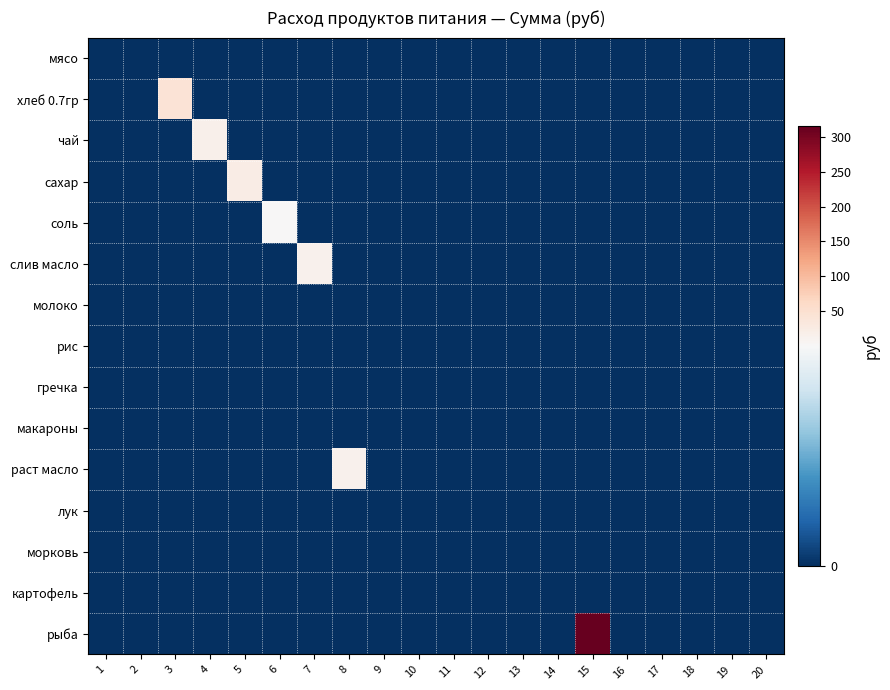

Reading left to right, extract all data points from this chart.

мясо: 1=0.0	2=0.0	3=0.0	4=0.0	5=0.0	6=0.0	7=0.0	8=0.0	9=0.0	10=0.0	11=0.0	12=0.0	13=0.0	14=0.0	15=0.0	16=0.0	17=0.0	18=0.0	19=0.0	20=0.0
хлеб 0.7гр: 1=0.0	2=0.0	3=42.9	4=0.0	5=0.0	6=0.0	7=0.0	8=0.0	9=0.0	10=0.0	11=0.0	12=0.0	13=0.0	14=0.0	15=0.0	16=0.0	17=0.0	18=0.0	19=0.0	20=0.0
чай: 1=0.0	2=0.0	3=0.0	4=15.0	5=0.0	6=0.0	7=0.0	8=0.0	9=0.0	10=0.0	11=0.0	12=0.0	13=0.0	14=0.0	15=0.0	16=0.0	17=0.0	18=0.0	19=0.0	20=0.0
сахар: 1=0.0	2=0.0	3=0.0	4=0.0	5=23.1	6=0.0	7=0.0	8=0.0	9=0.0	10=0.0	11=0.0	12=0.0	13=0.0	14=0.0	15=0.0	16=0.0	17=0.0	18=0.0	19=0.0	20=0.0
соль: 1=0.0	2=0.0	3=0.0	4=0.0	5=0.0	6=1.1	7=0.0	8=0.0	9=0.0	10=0.0	11=0.0	12=0.0	13=0.0	14=0.0	15=0.0	16=0.0	17=0.0	18=0.0	19=0.0	20=0.0
слив масло: 1=0.0	2=0.0	3=0.0	4=0.0	5=0.0	6=0.0	7=13.2	8=0.0	9=0.0	10=0.0	11=0.0	12=0.0	13=0.0	14=0.0	15=0.0	16=0.0	17=0.0	18=0.0	19=0.0	20=0.0
молоко: 1=0.0	2=0.0	3=0.0	4=0.0	5=0.0	6=0.0	7=0.0	8=0.0	9=0.0	10=0.0	11=0.0	12=0.0	13=0.0	14=0.0	15=0.0	16=0.0	17=0.0	18=0.0	19=0.0	20=0.0
рис: 1=0.0	2=0.0	3=0.0	4=0.0	5=0.0	6=0.0	7=0.0	8=0.0	9=0.0	10=0.0	11=0.0	12=0.0	13=0.0	14=0.0	15=0.0	16=0.0	17=0.0	18=0.0	19=0.0	20=0.0
гречка: 1=0.0	2=0.0	3=0.0	4=0.0	5=0.0	6=0.0	7=0.0	8=0.0	9=0.0	10=0.0	11=0.0	12=0.0	13=0.0	14=0.0	15=0.0	16=0.0	17=0.0	18=0.0	19=0.0	20=0.0
макароны: 1=0.0	2=0.0	3=0.0	4=0.0	5=0.0	6=0.0	7=0.0	8=0.0	9=0.0	10=0.0	11=0.0	12=0.0	13=0.0	14=0.0	15=0.0	16=0.0	17=0.0	18=0.0	19=0.0	20=0.0
раст масло: 1=0.0	2=0.0	3=0.0	4=0.0	5=0.0	6=0.0	7=0.0	8=13.8	9=0.0	10=0.0	11=0.0	12=0.0	13=0.0	14=0.0	15=0.0	16=0.0	17=0.0	18=0.0	19=0.0	20=0.0
лук: 1=0.0	2=0.0	3=0.0	4=0.0	5=0.0	6=0.0	7=0.0	8=0.0	9=0.0	10=0.0	11=0.0	12=0.0	13=0.0	14=0.0	15=0.0	16=0.0	17=0.0	18=0.0	19=0.0	20=0.0
морковь: 1=0.0	2=0.0	3=0.0	4=0.0	5=0.0	6=0.0	7=0.0	8=0.0	9=0.0	10=0.0	11=0.0	12=0.0	13=0.0	14=0.0	15=0.0	16=0.0	17=0.0	18=0.0	19=0.0	20=0.0
картофель: 1=0.0	2=0.0	3=0.0	4=0.0	5=0.0	6=0.0	7=0.0	8=0.0	9=0.0	10=0.0	11=0.0	12=0.0	13=0.0	14=0.0	15=0.0	16=0.0	17=0.0	18=0.0	19=0.0	20=0.0
рыба: 1=0.0	2=0.0	3=0.0	4=0.0	5=0.0	6=0.0	7=0.0	8=0.0	9=0.0	10=0.0	11=0.0	12=0.0	13=0.0	14=0.0	15=315.0	16=0.0	17=0.0	18=0.0	19=0.0	20=0.0